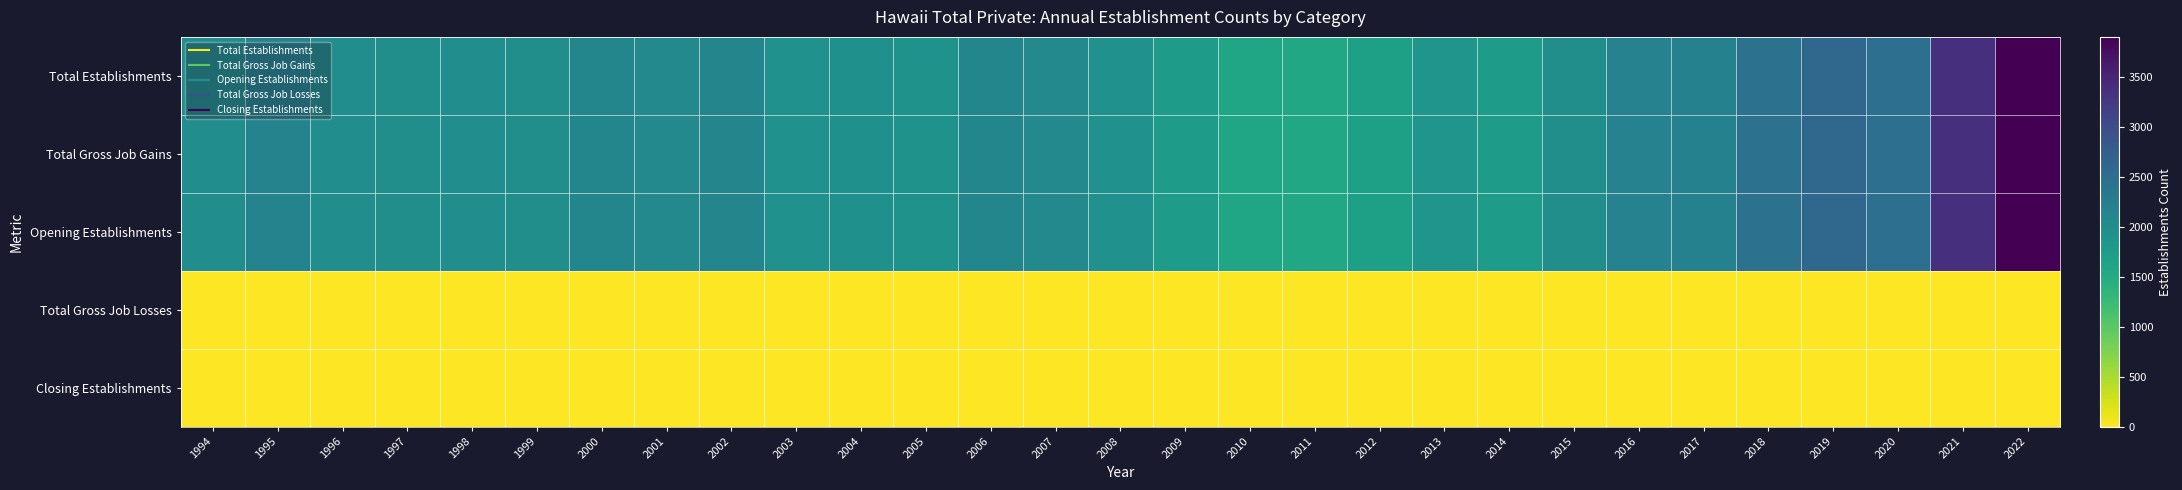

What is the total value across all series at 1998?

5991